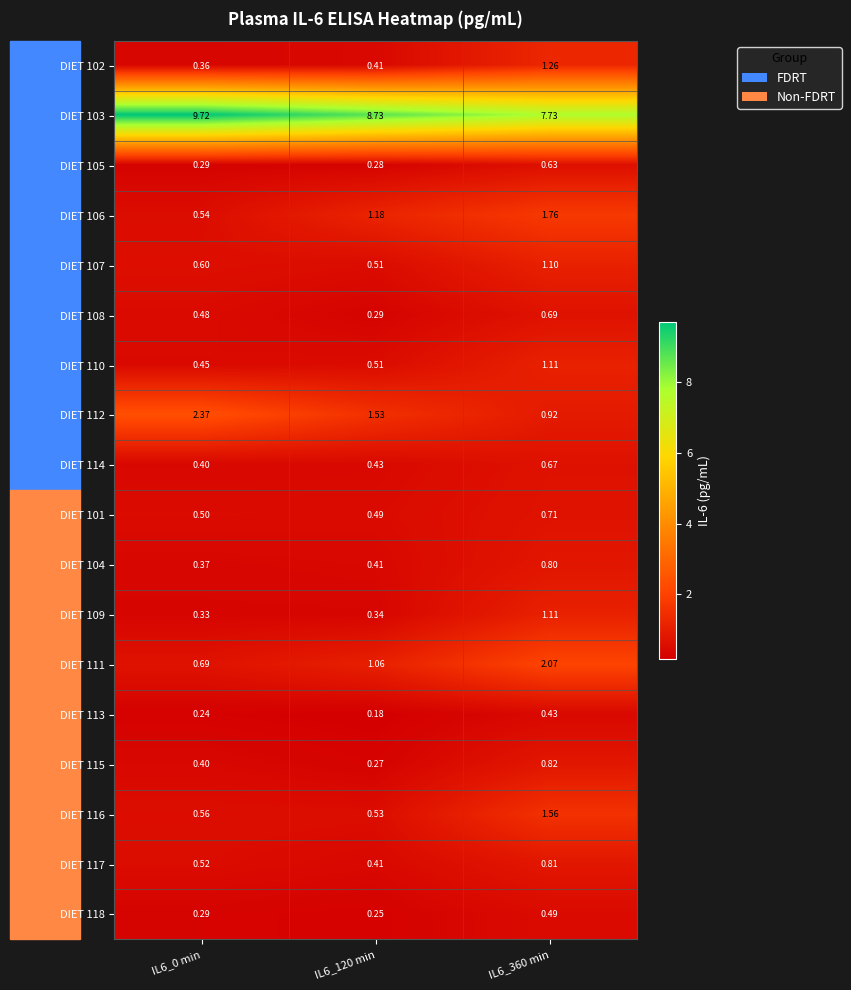

Is the value of DIET 102 at IL6_0 min greater than the value of DIET 112 at IL6_120 min?

No